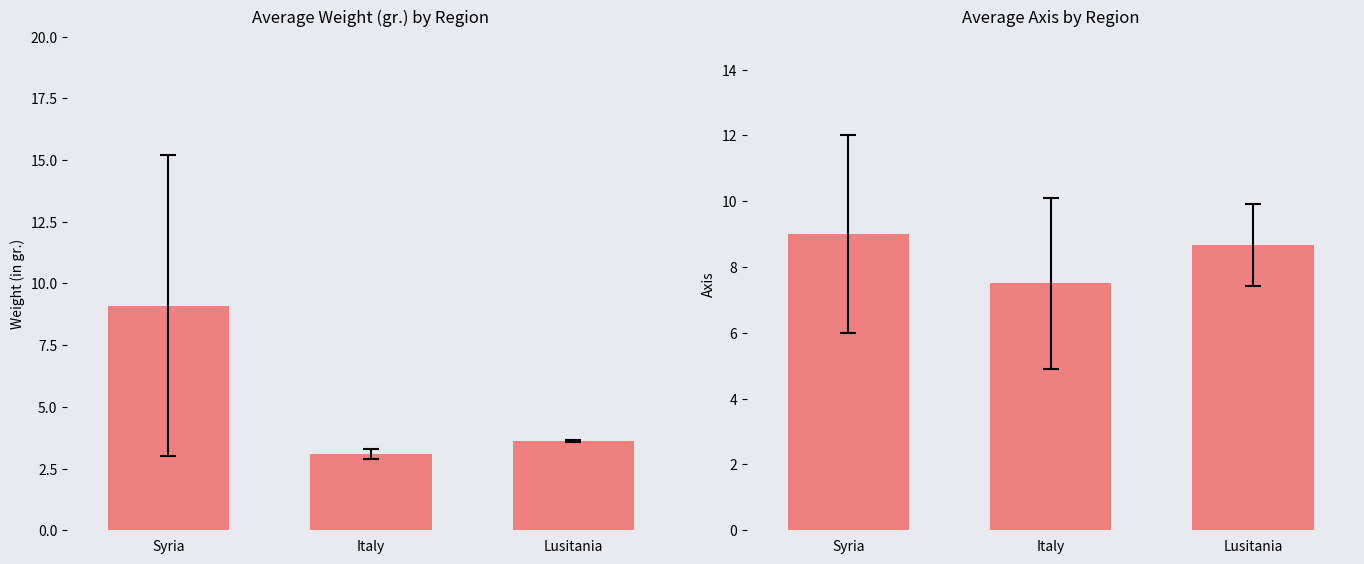

How many groups of bars are there?

3